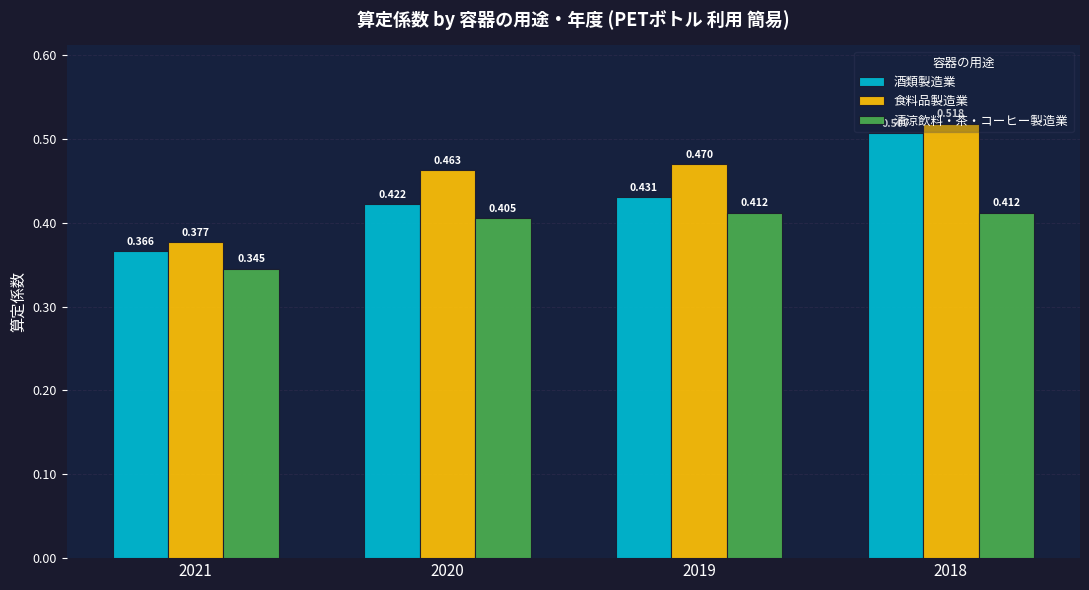

Which series changed the most between 2021 and 2020?

食料品製造業